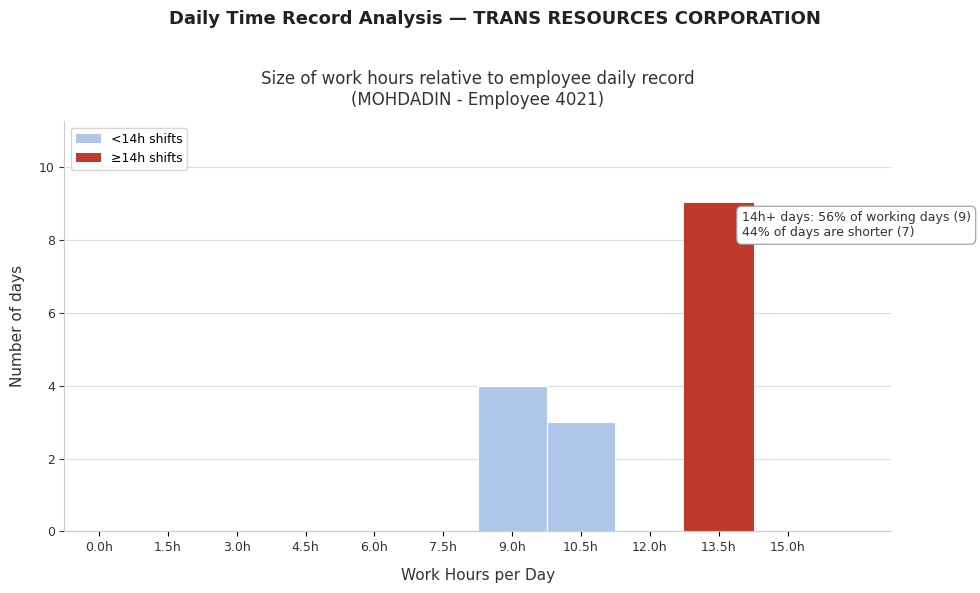

Reading right to left, what are all the values shown in this chart?

15.0h=0	13.5h=9	12.0h=0	10.5h=3	9.0h=4	7.5h=0	6.0h=0	4.5h=0	3.0h=0	1.5h=0	0.0h=0